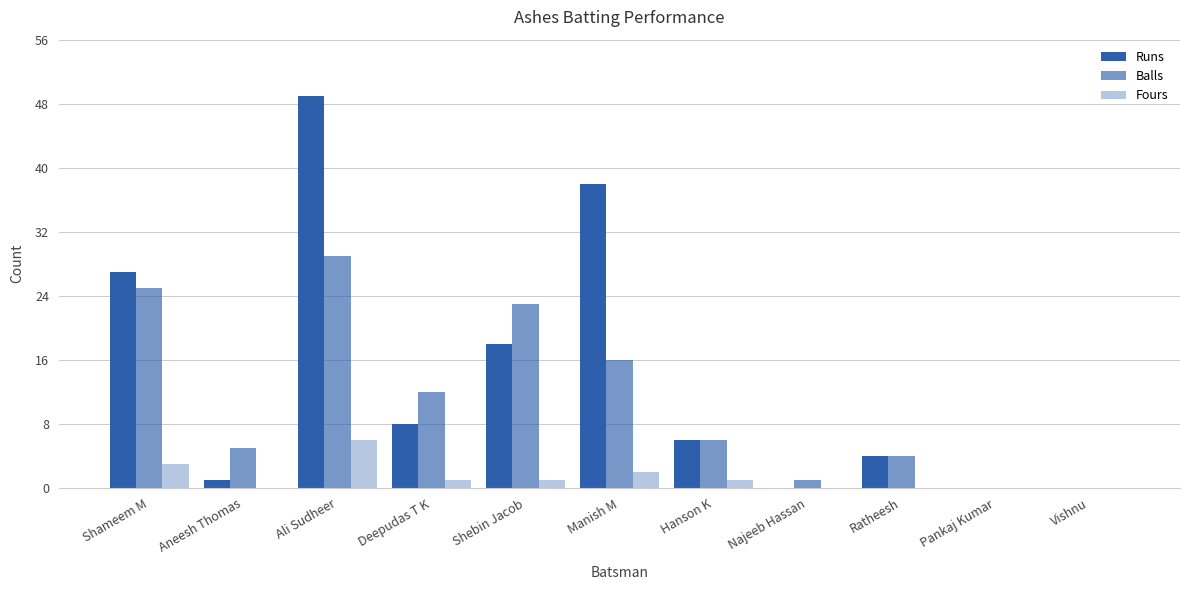

What is the total value across all series at Aneesh Thomas?

6